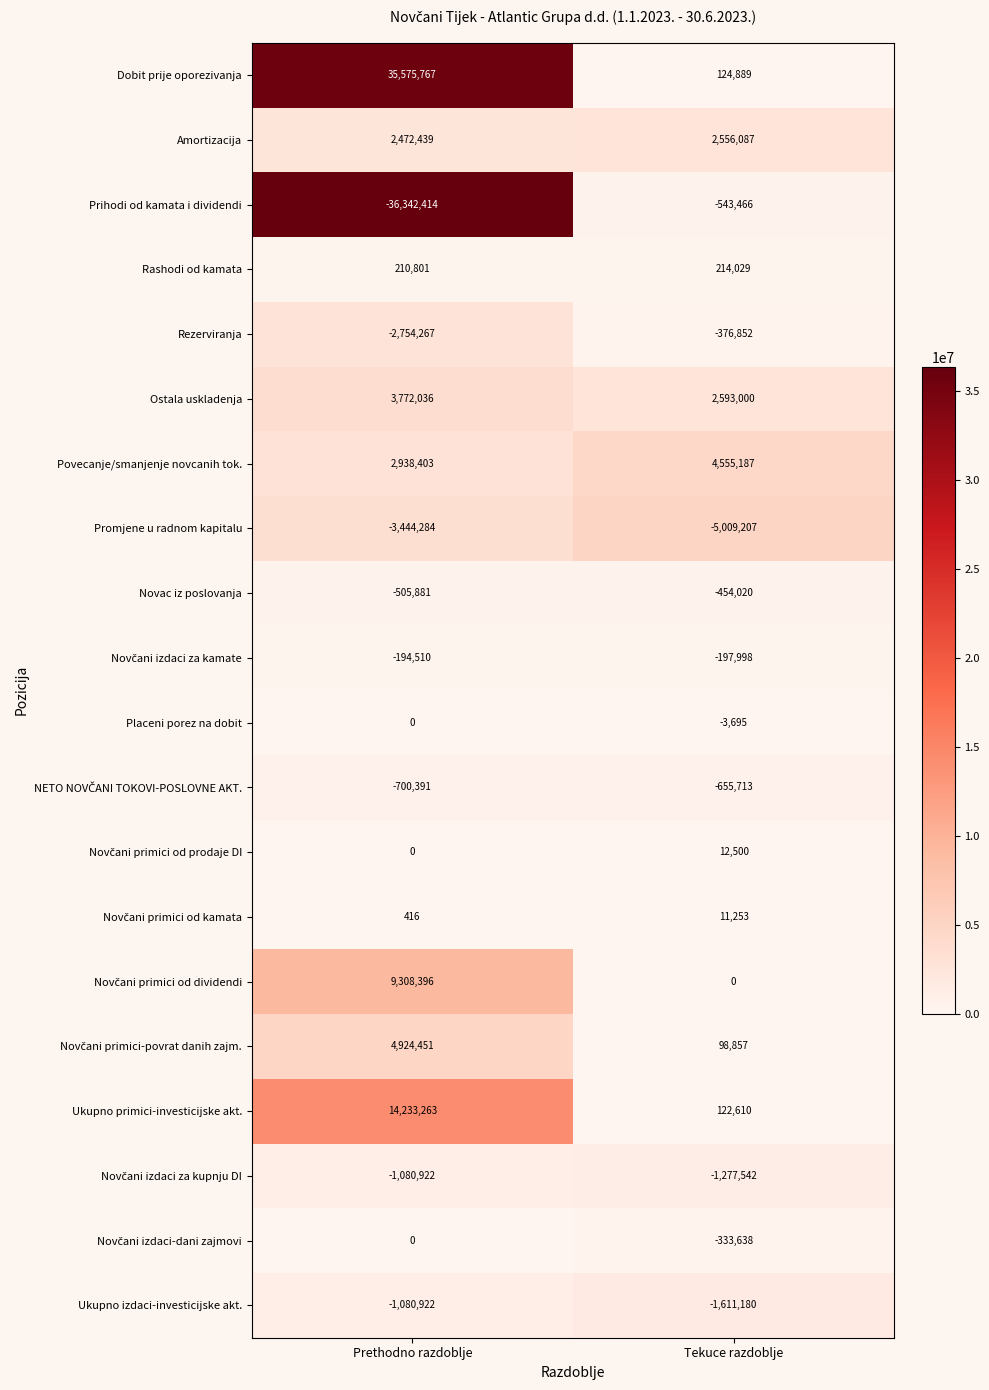

How many categories are shown in the chart?

2